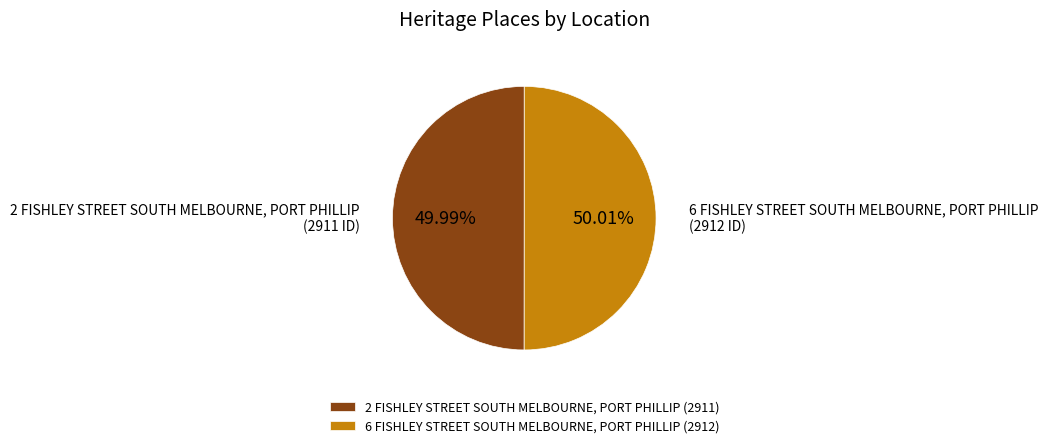

How many segments does this pie chart have?

2